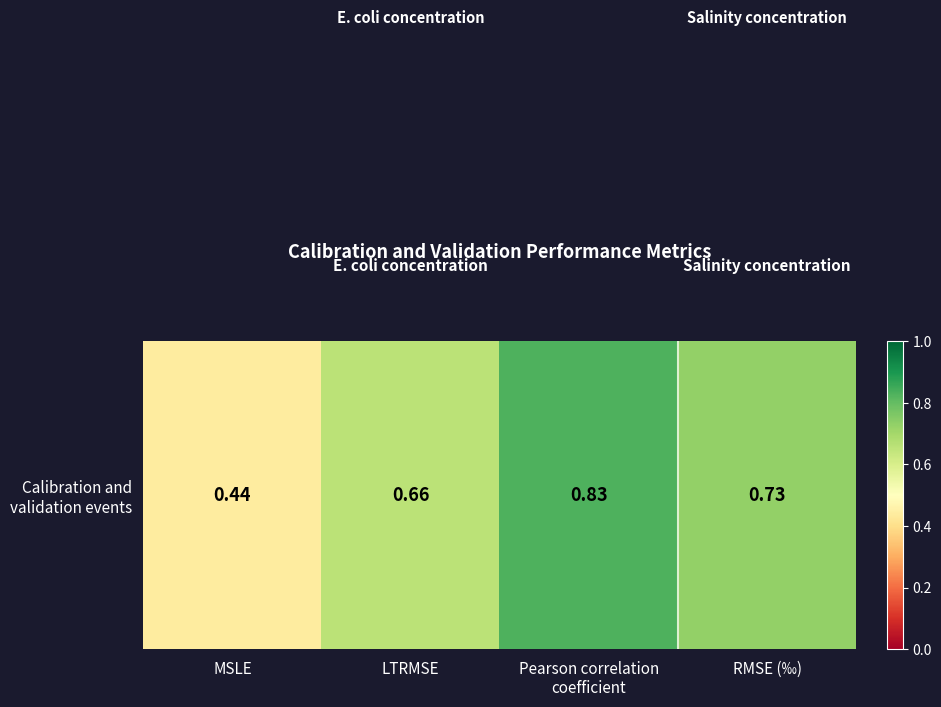

Rank the categories by value from highest to lowest.

Pearson correlation
coefficient, RMSE (‰), LTRMSE, MSLE